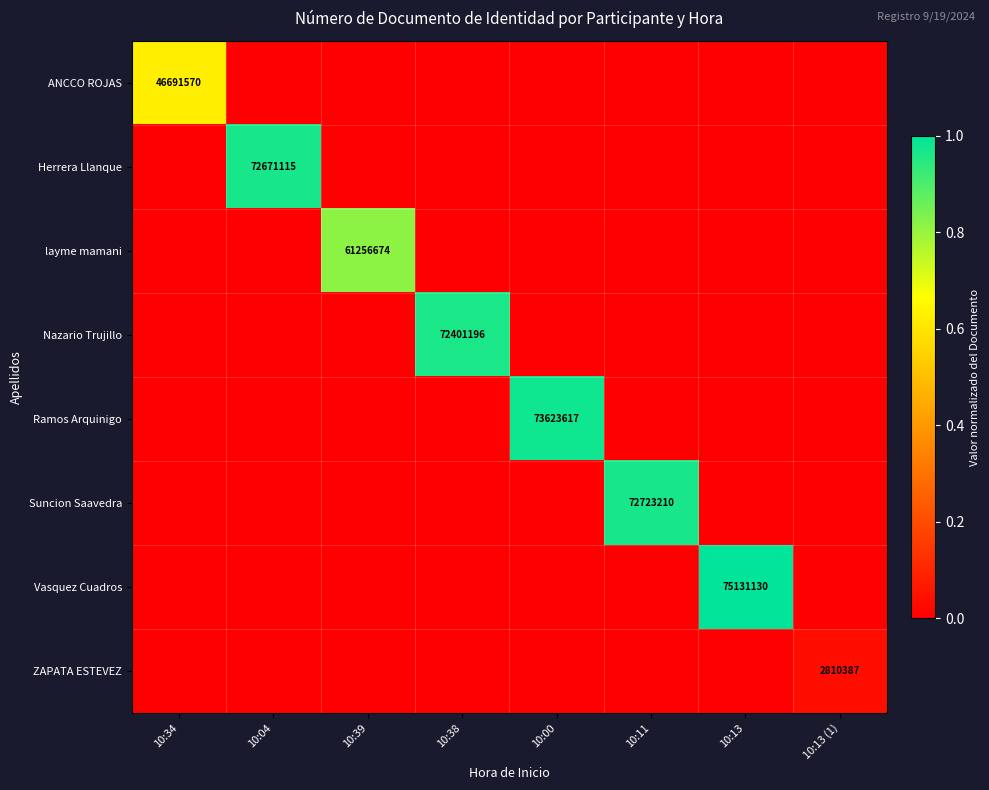

Is it true that Suncion Saavedra equals 72723210 at 10:11?

True